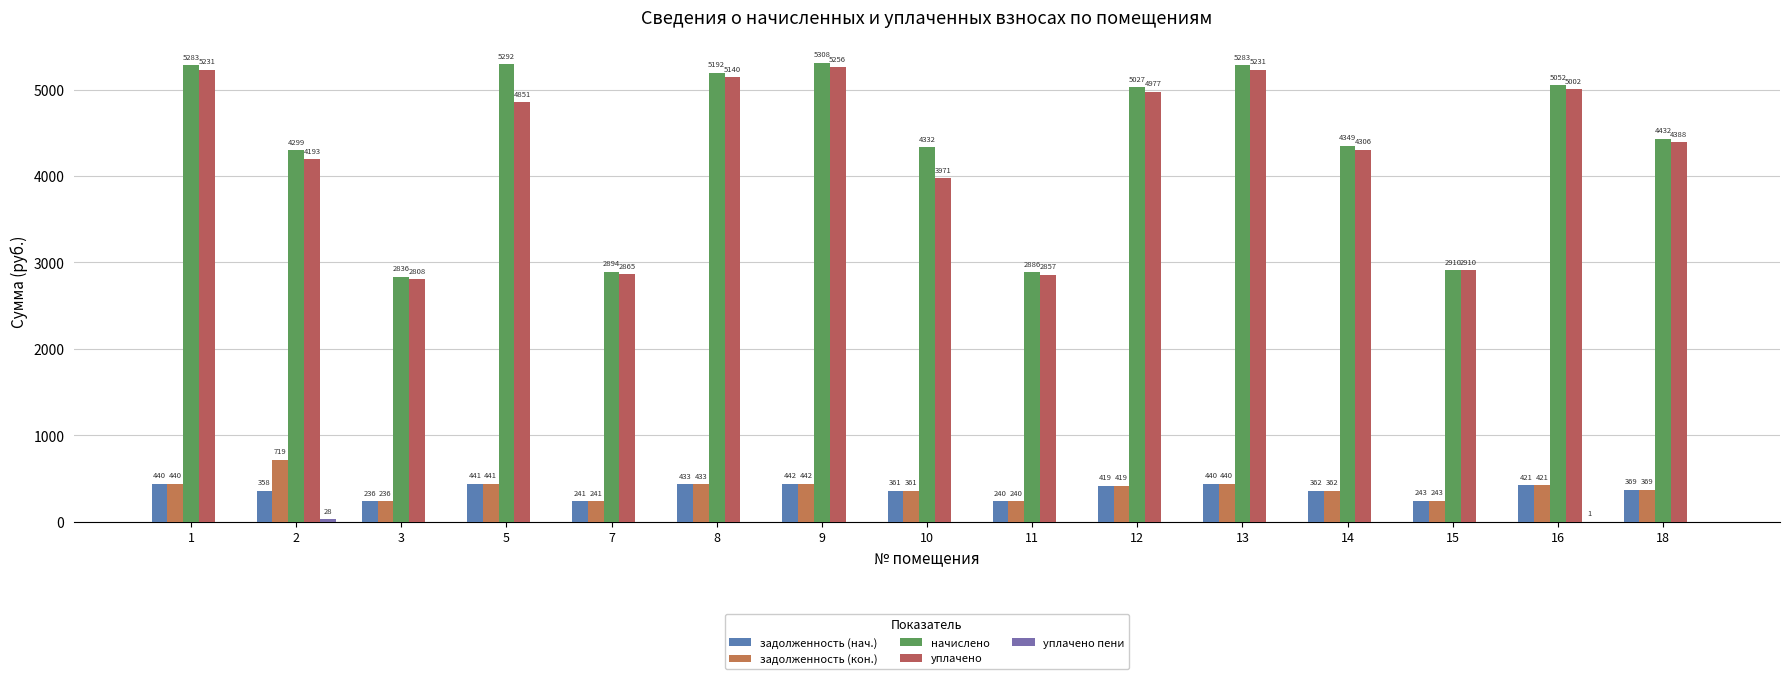

How many series are shown in this chart?

5